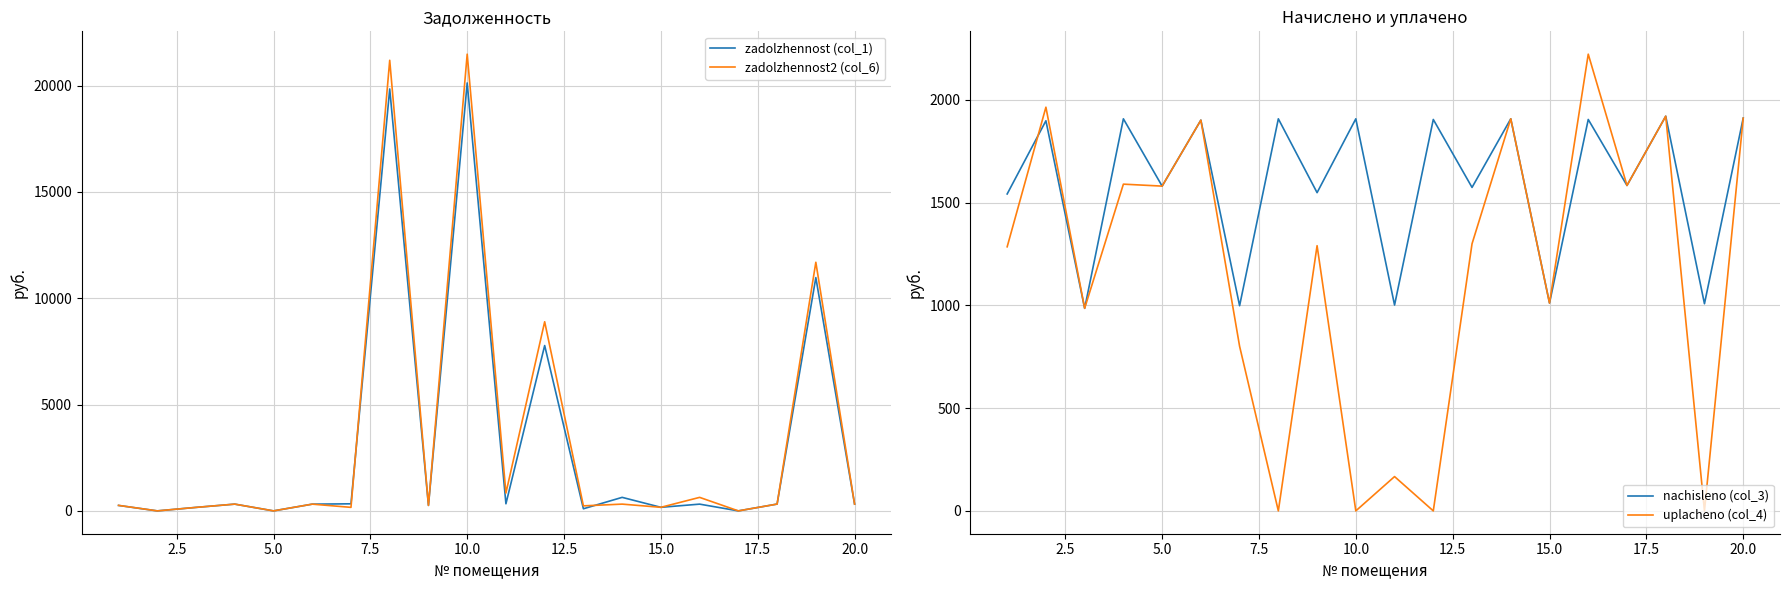

What is the maximum value for zadolzhennost (col_1)?

20124.1